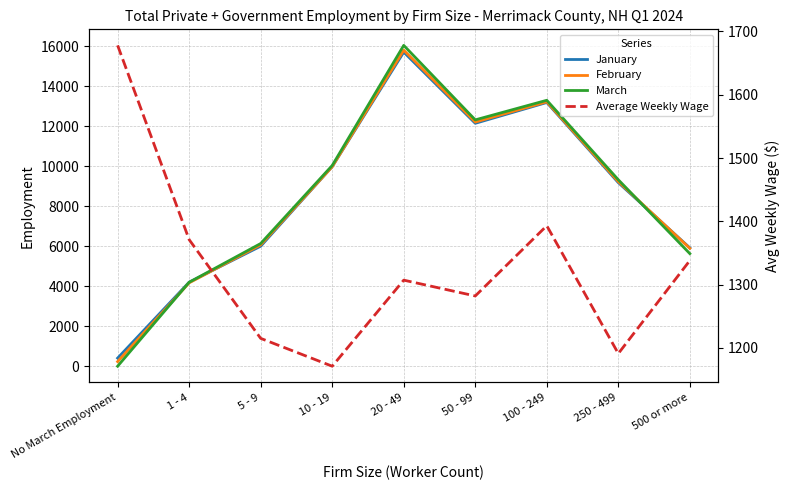

What is the lowest value of the Average Weekly Wage series?

1171